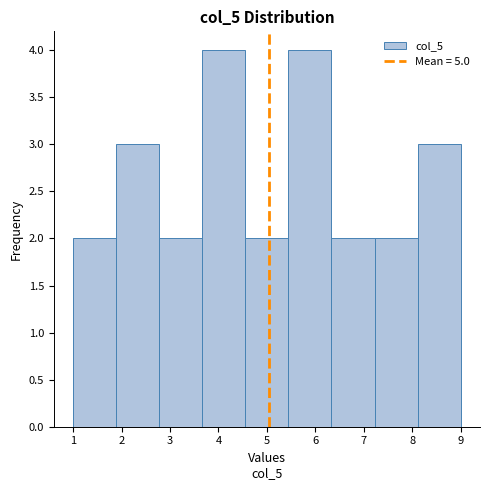

How tall is the bar that spans 1.9 to 2.8 on the x-axis? Neither the bar edges nor the heights are printed on the chart, so give them approximately, as read against the axes.

3